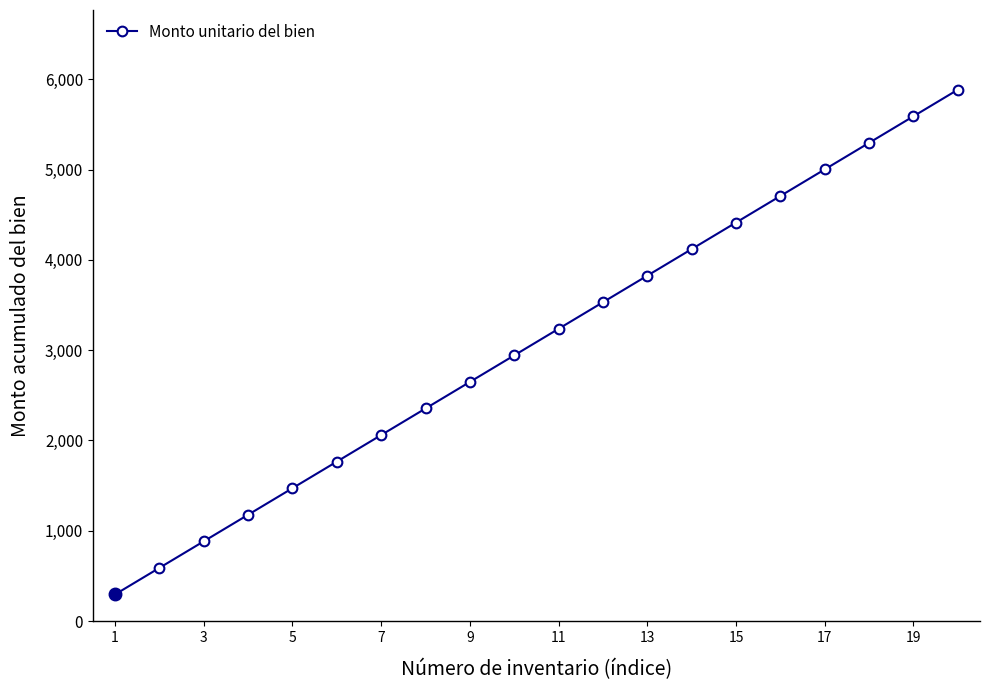

True or false: there are more than 1 points higher than both neighbors.

False